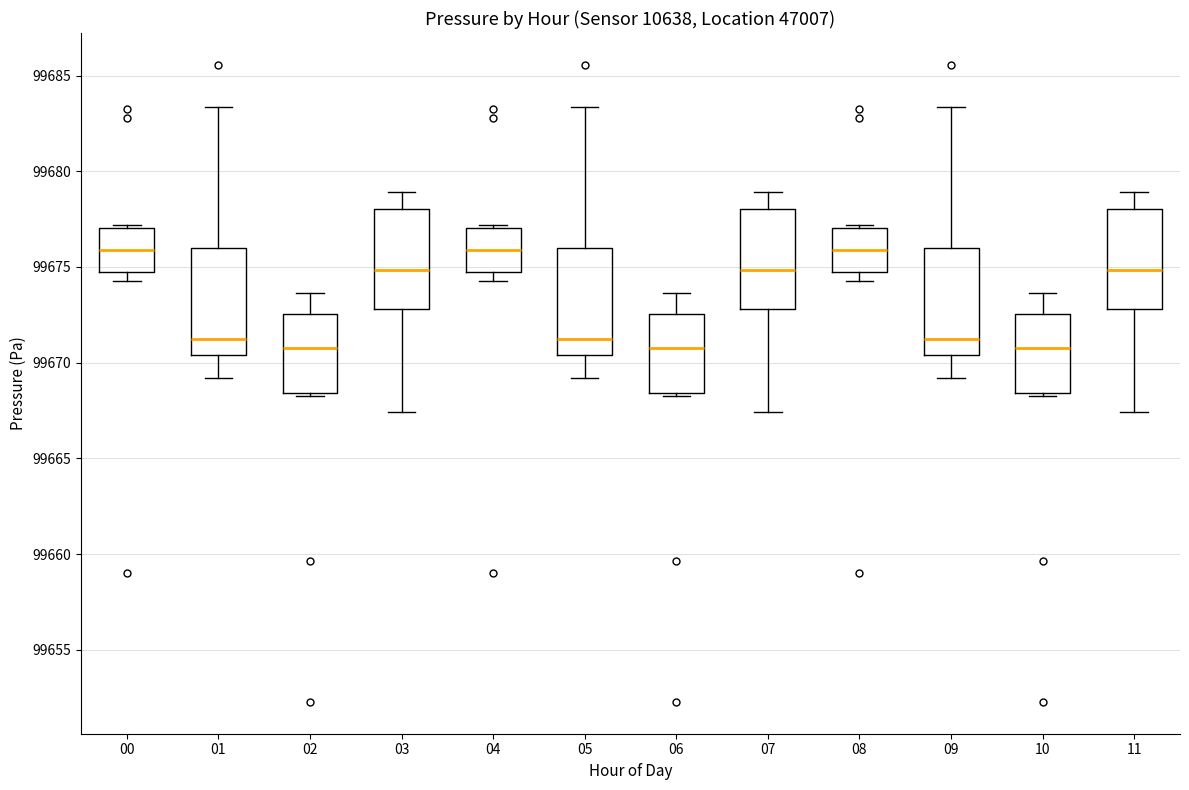

Where is the upper edge of the box at x = 11 on the y-axis? The values are not printed on the chart, so give them approximately, as read against the axis.

99678.0